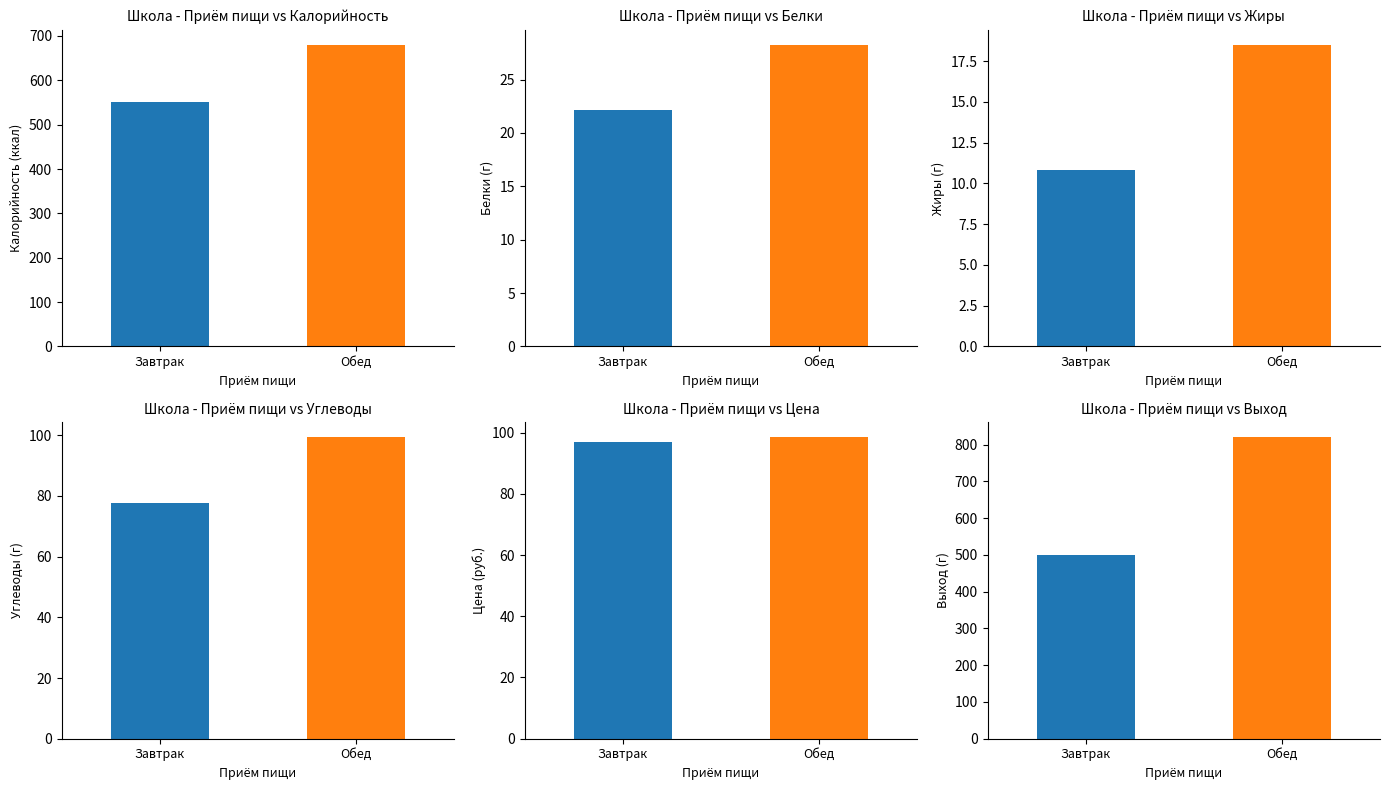

Reading left to right, transcribe all the data shown in this chart.

Калорийность: Завтрак=551.7	Обед=679.8
Белки: Завтрак=22.1	Обед=28.2
Жиры: Завтрак=10.8	Обед=18.5
Углеводы: Завтрак=77.8	Обед=99.3
Цена: Завтрак=97.0	Обед=98.5
Выход: Завтрак=500.0	Обед=820.0